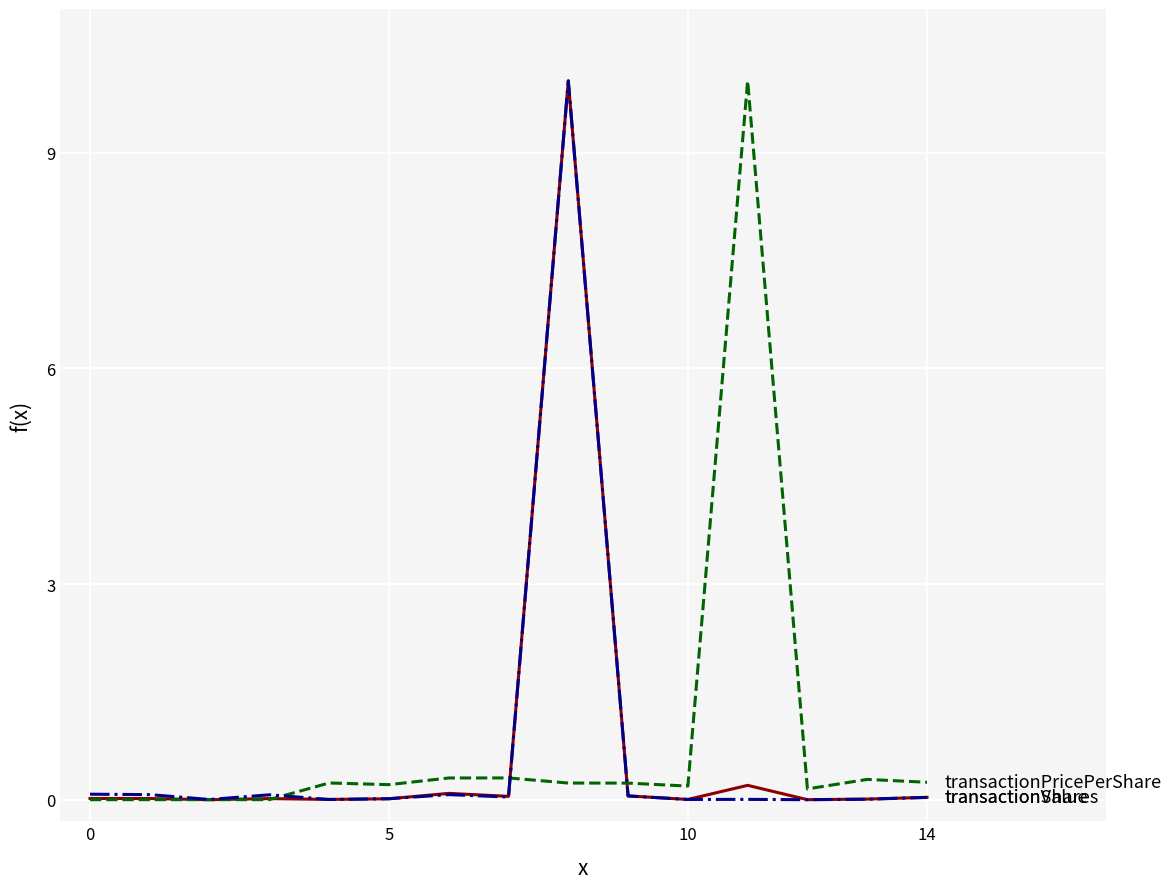

What is the greatest value displayed?

10.0